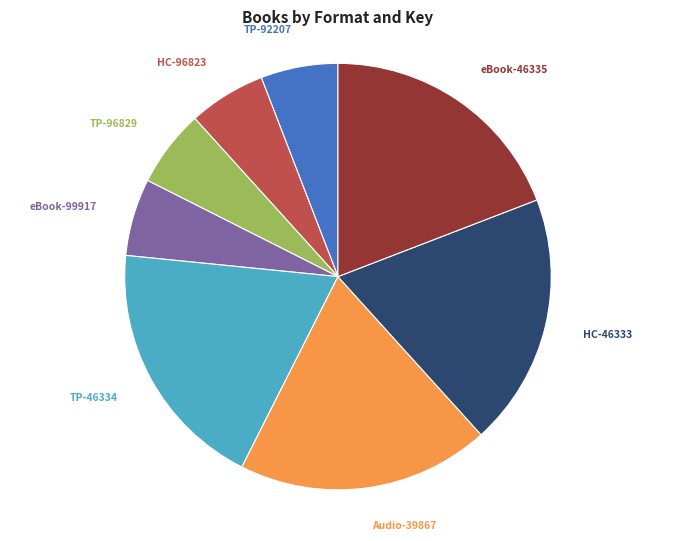

Combined, do eBook-99917 and TP-92207 account for over 50%?

No